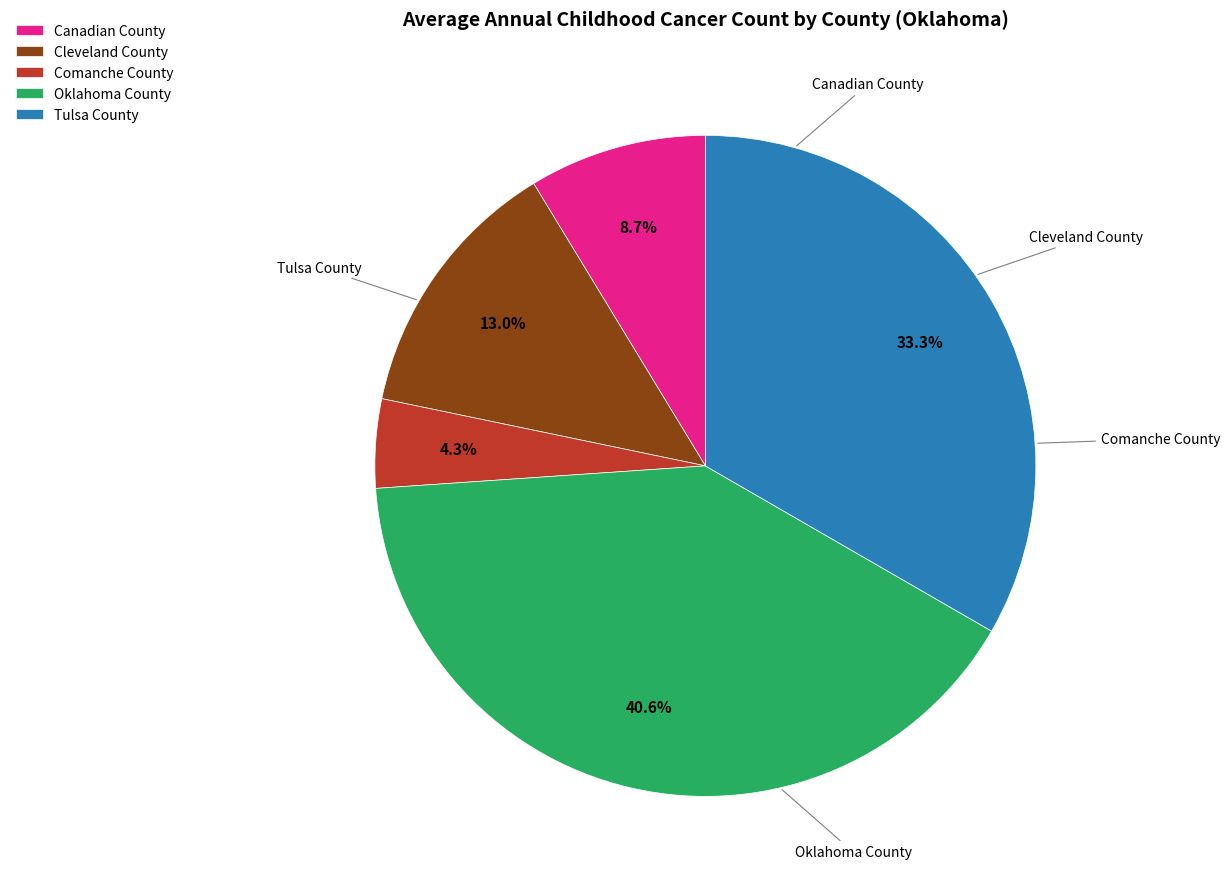

To the nearest percent, what percentage of the pie is Cleveland County?

13%